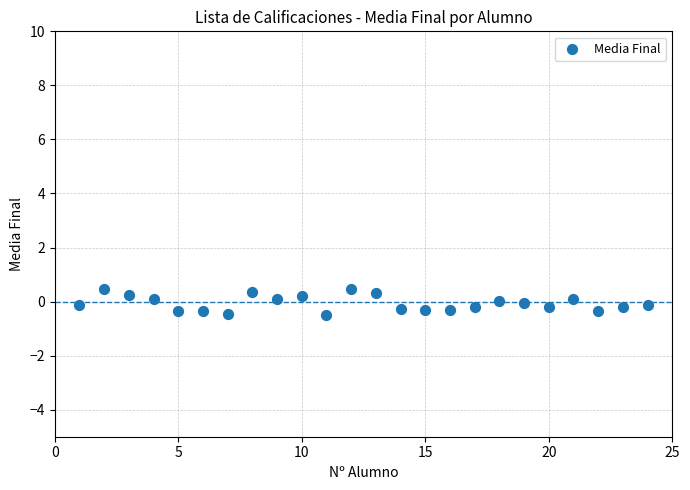

What is the range of X values (max minus min)?

23.0